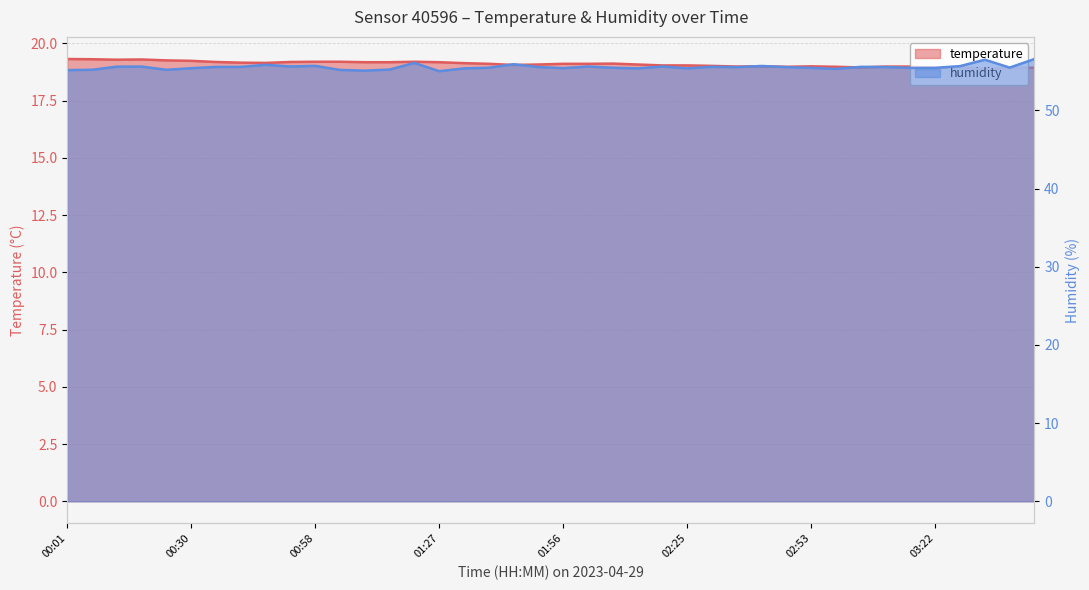

True or false: humidity has a value of 93.4 at 01:27.

False